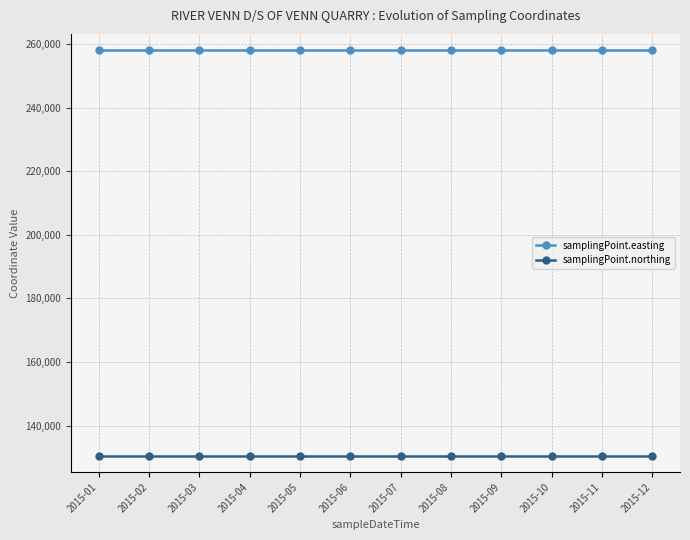

Reading left to right, extract all data points from this chart.

samplingPoint.easting: 2015-01=258184	2015-02=258184	2015-03=258184	2015-04=258184	2015-05=258184	2015-06=258184	2015-07=258184	2015-08=258184	2015-09=258184	2015-10=258184	2015-11=258184	2015-12=258184
samplingPoint.northing: 2015-01=130386	2015-02=130386	2015-03=130386	2015-04=130386	2015-05=130386	2015-06=130386	2015-07=130386	2015-08=130386	2015-09=130386	2015-10=130386	2015-11=130386	2015-12=130386